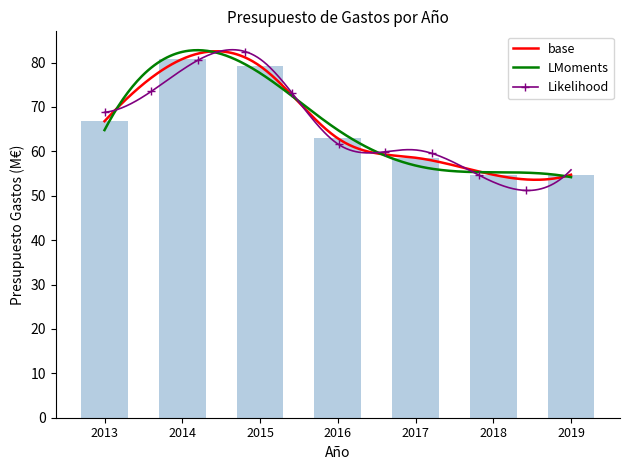

Count the number of categories in the chart.

7